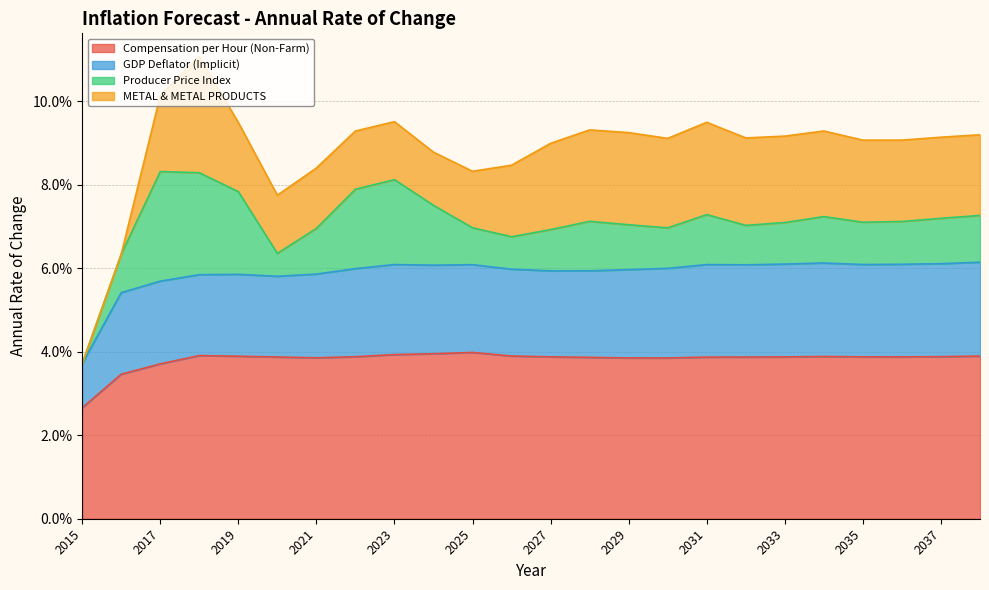

Does the chart display data point markers on the line(s)?

No